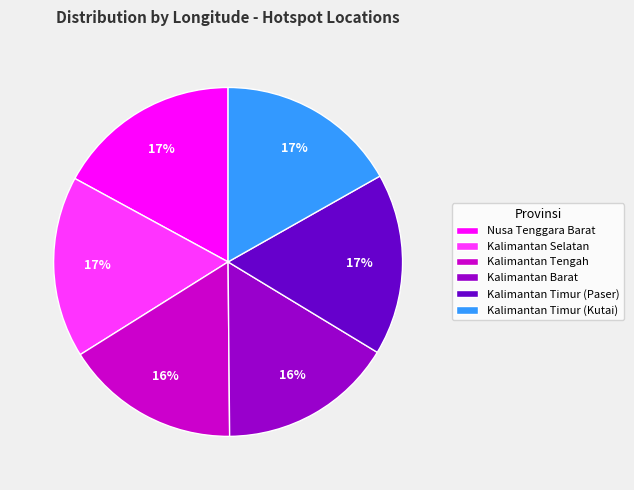

Between Kalimantan Tengah and Kalimantan Timur (Paser), which is larger?

Kalimantan Timur (Paser)